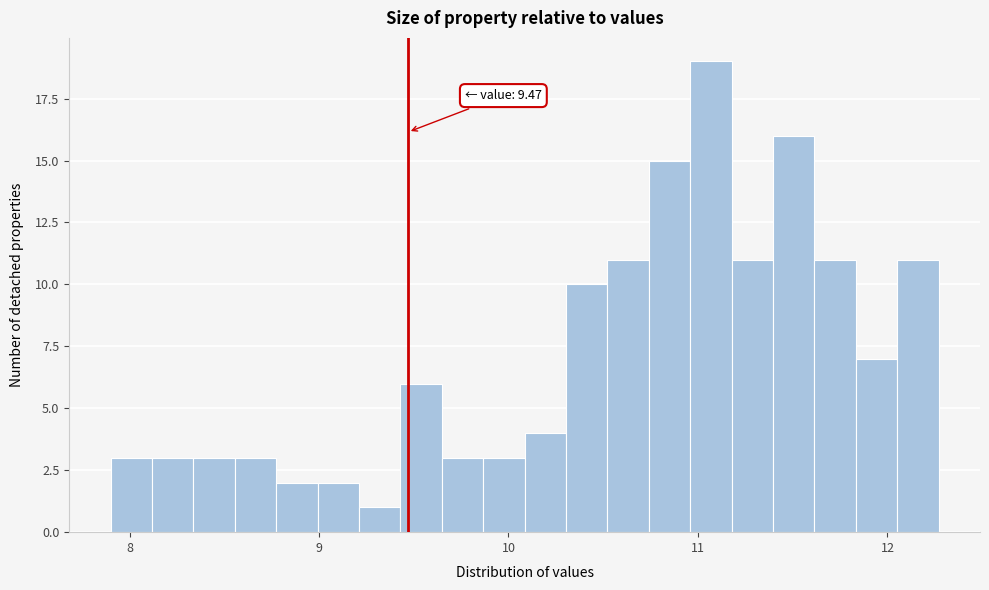

Read against the x-axis, roughly where is the centre of the tallest bar?

11.1